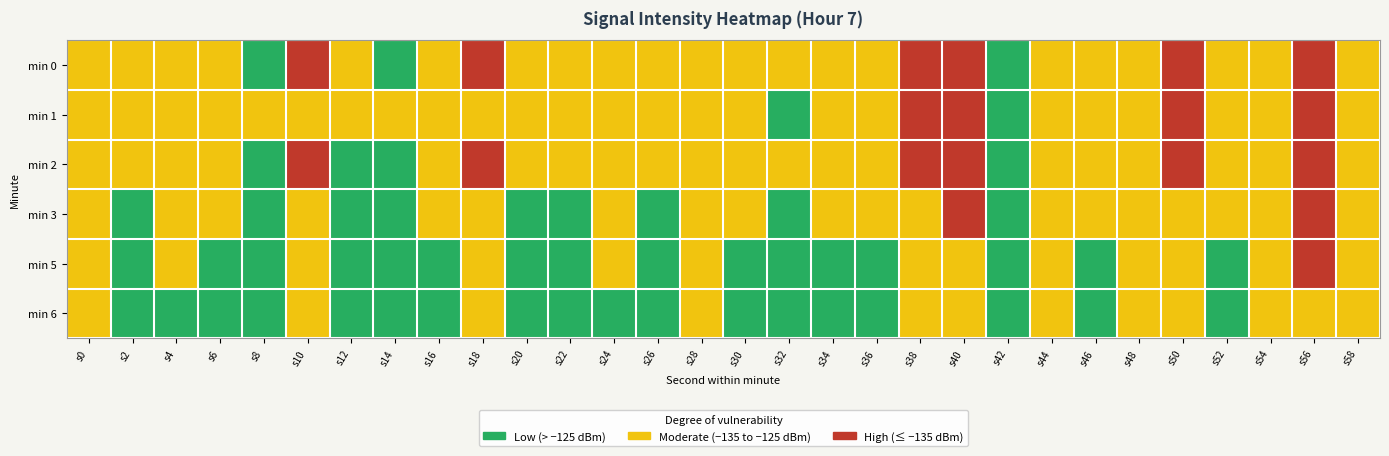

At which category is the sum across all series the highest?

s42